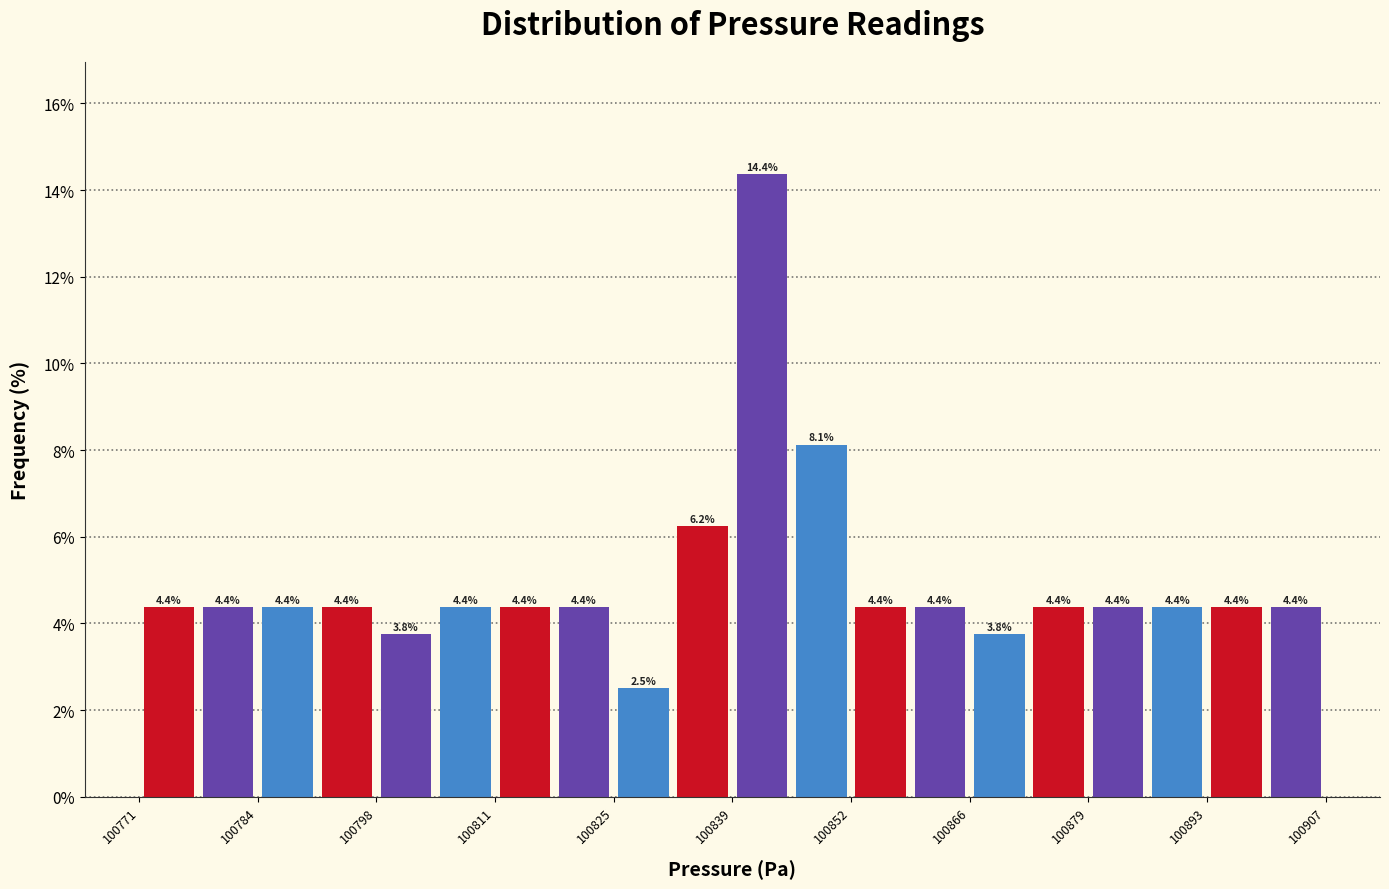

Read against the x-axis, roughly where is the centre of the tallest bar?

100842